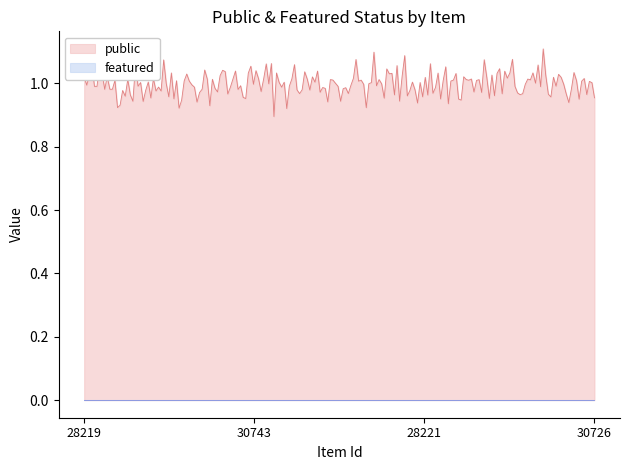

True or false: public and featured cross at least once.

False